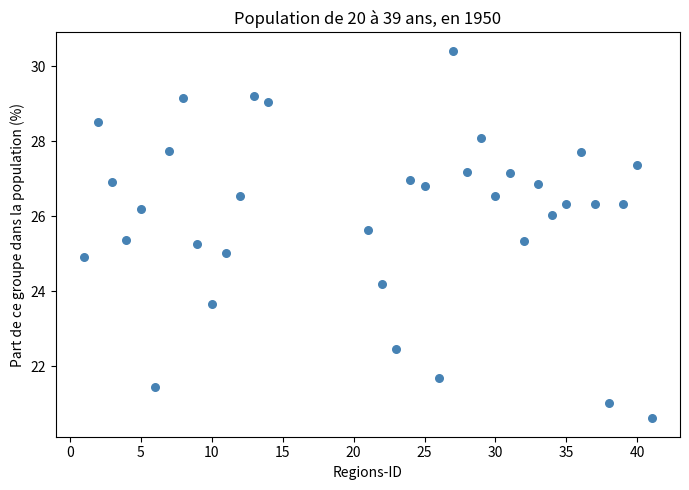

What is the range of Y values (max minus min)?

9.8